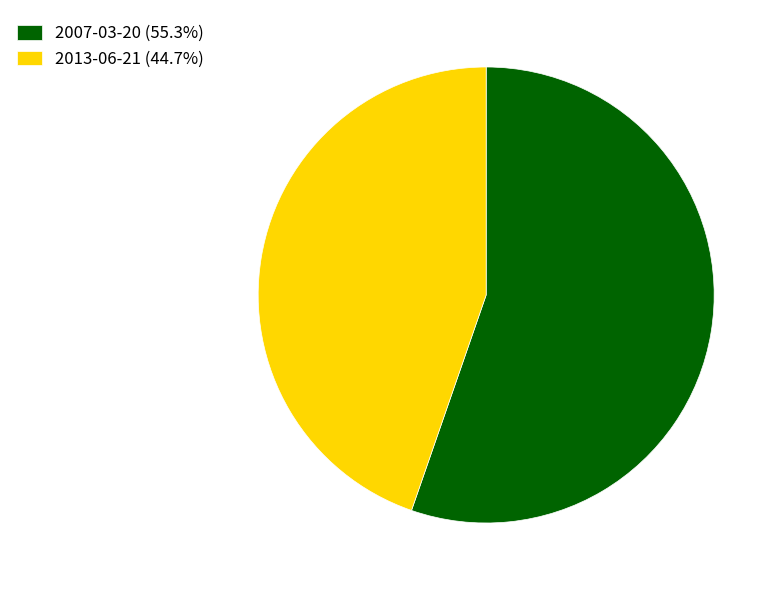

What is the ratio of the value at 2007-03-20 (55.3%) to the value at 2013-06-21 (44.7%)?

1.2